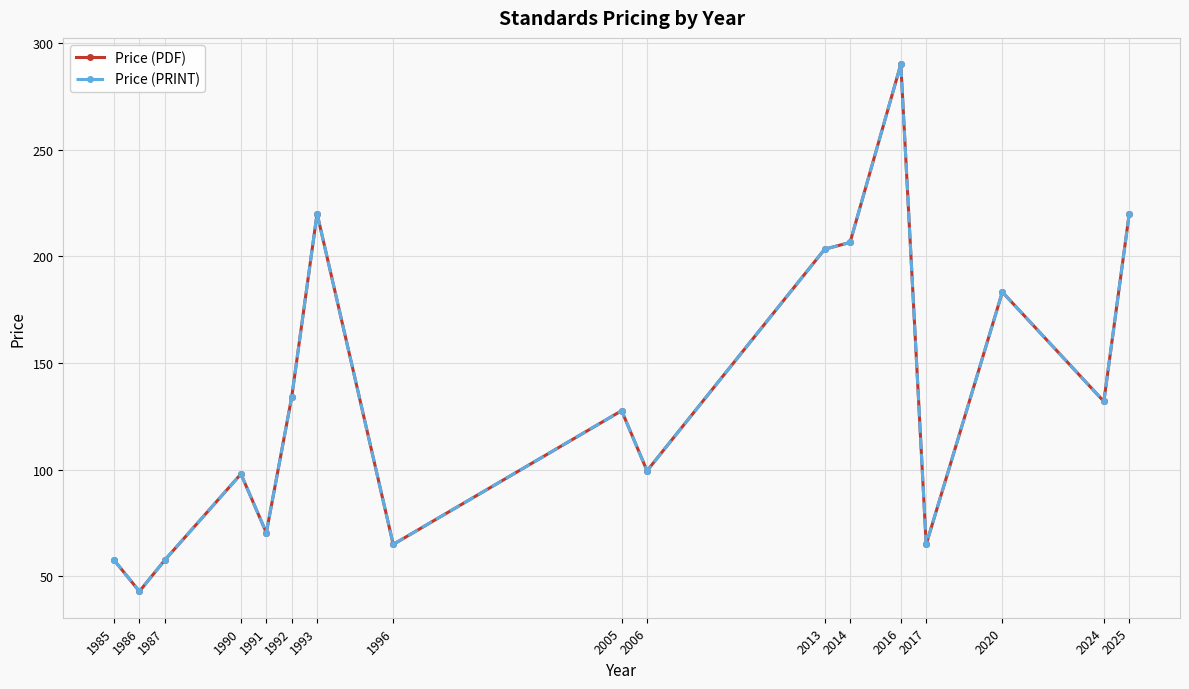

Is this an area chart (filled region under the line)?

No